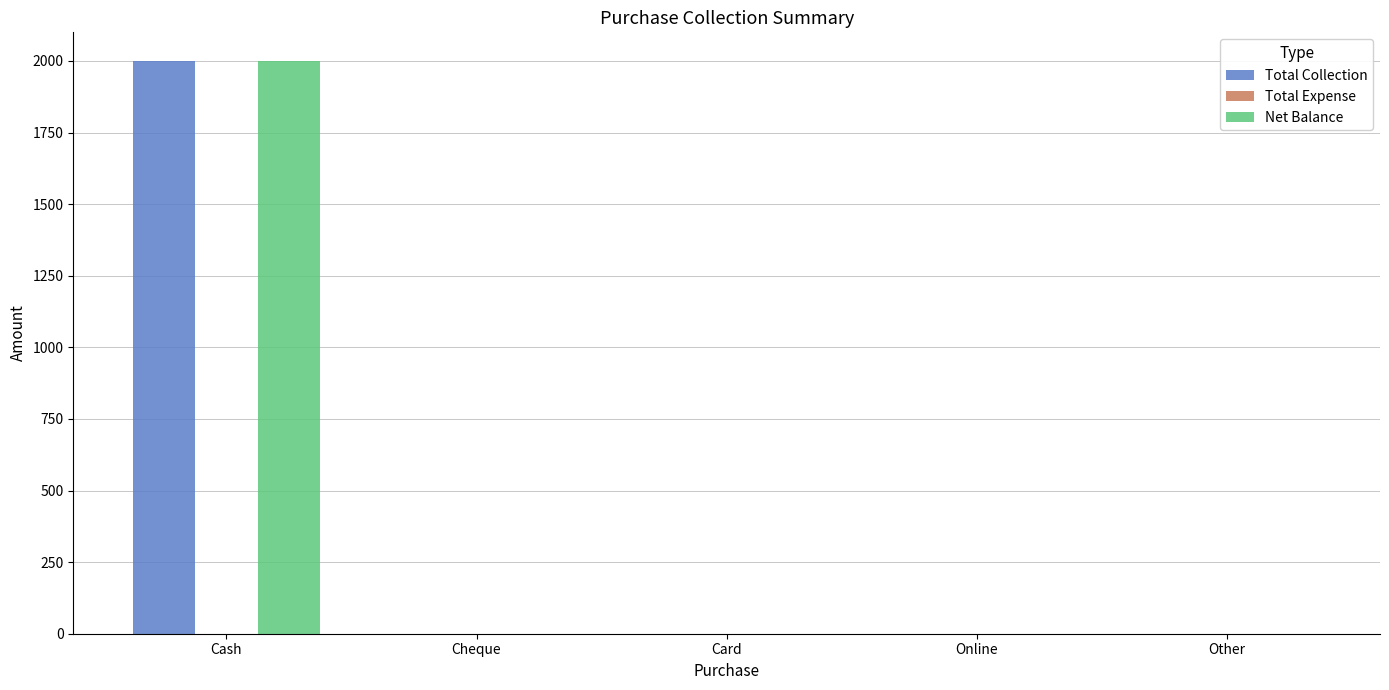

What is the sum of all Net Balance values?

2000